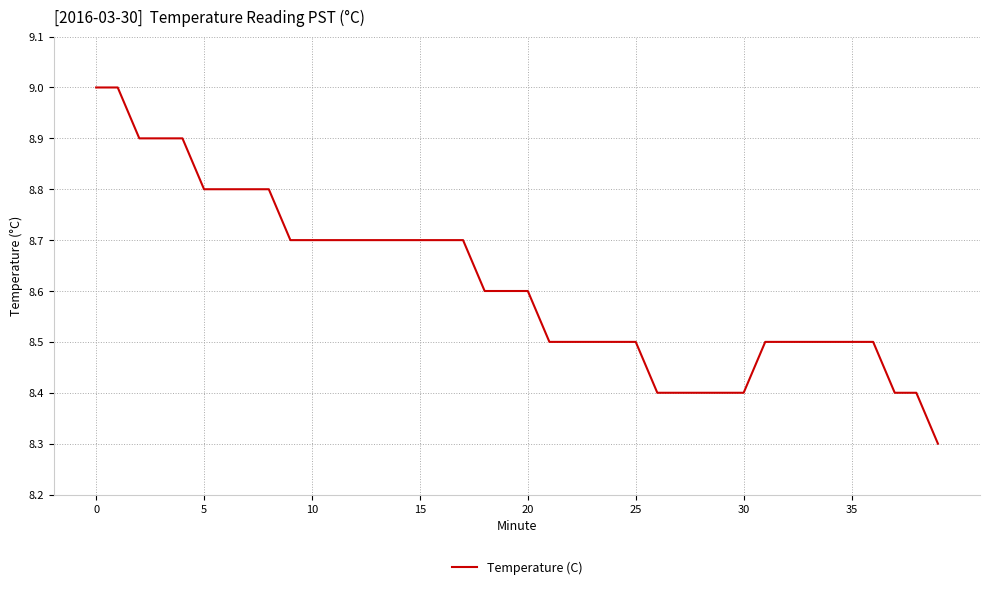

What is the difference between the maximum and minimum values?

0.7